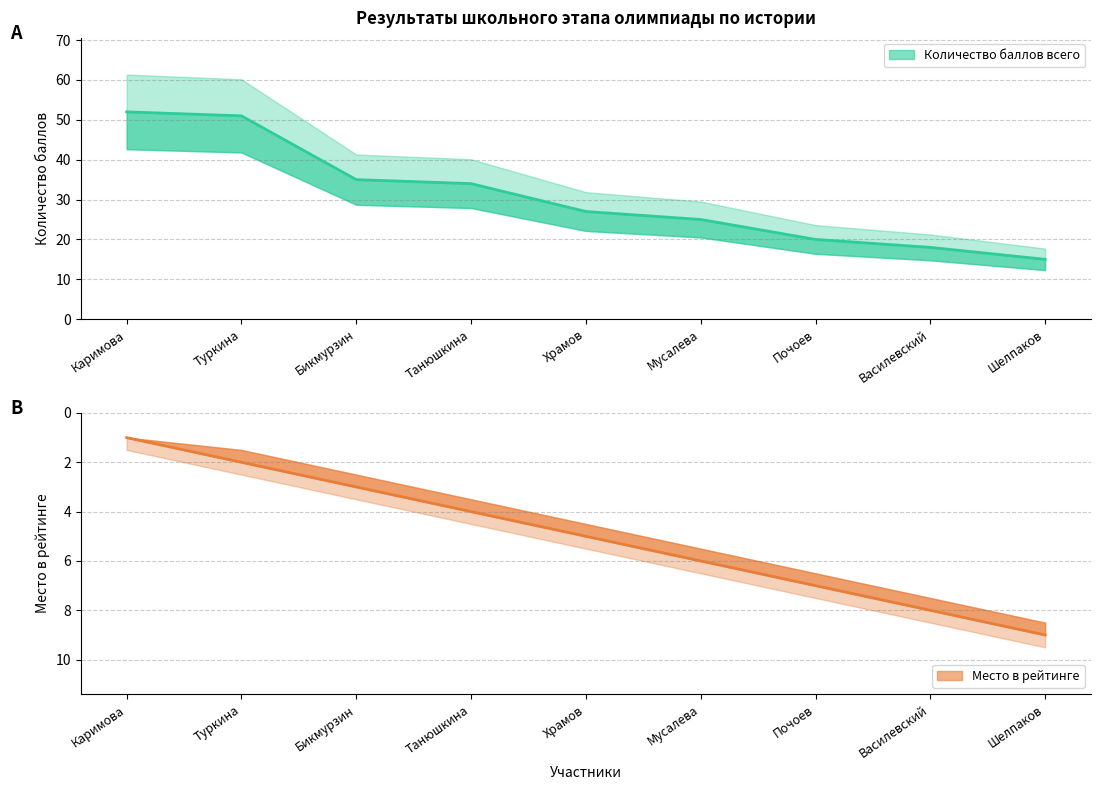

Reading right to left, extract all data points from this chart.

Количество баллов всего: 15	18	20	25	27	34	35	51	52
Место в рейтинге: 9	8	7	6	5	4	3	2	1